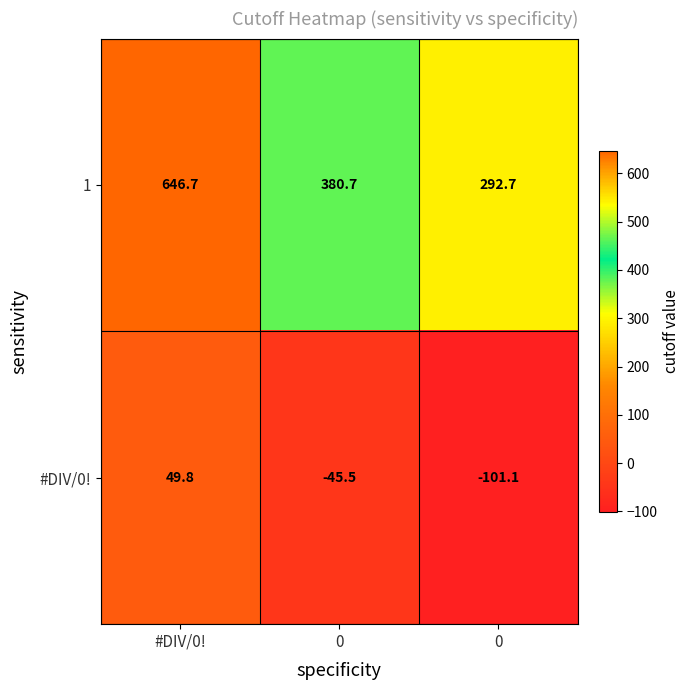

How many values in the #DIV/0! series exceed -45?

1